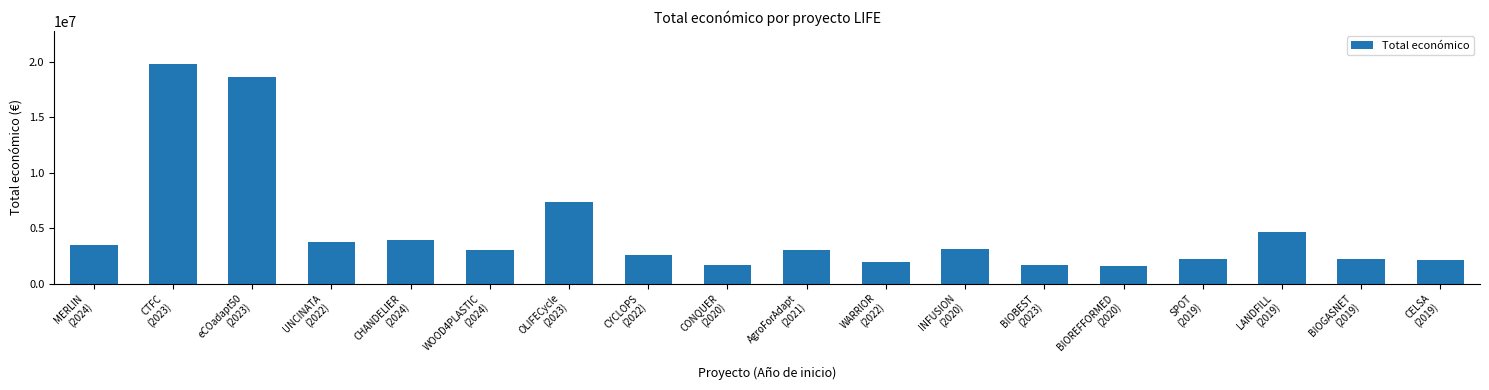

Between eCOadapt50
(2023) and CELSA
(2019), which is larger?

eCOadapt50
(2023)